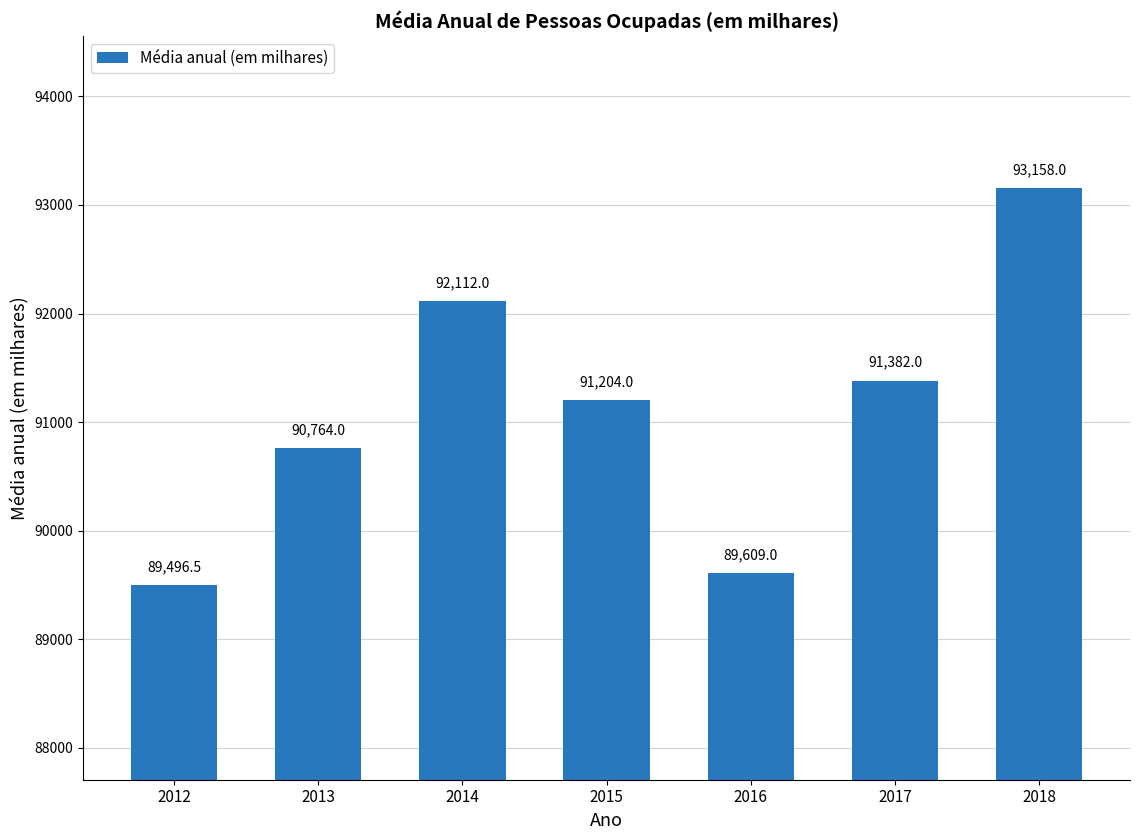

Read the value at 2014.

92112.0